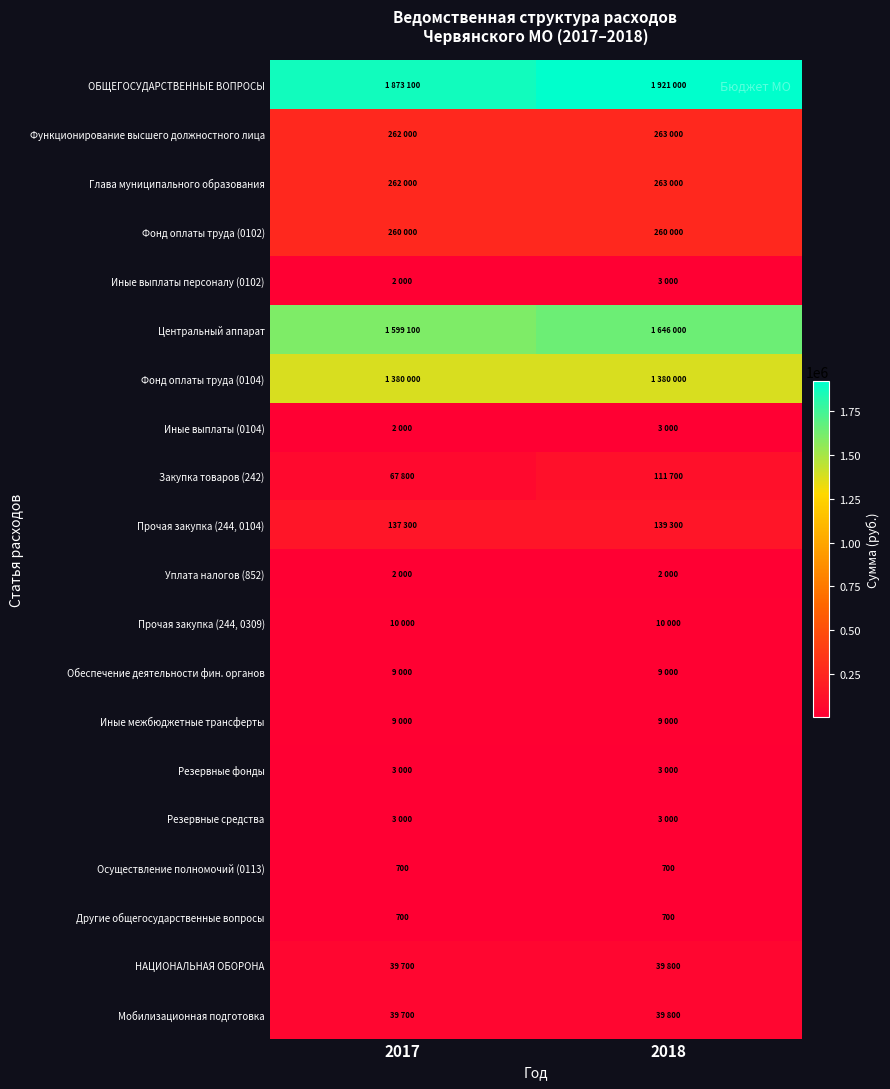

How many data points in ОБЩЕГОСУДАРСТВЕННЫЕ ВОПРОСЫ are less than 1921000?

1